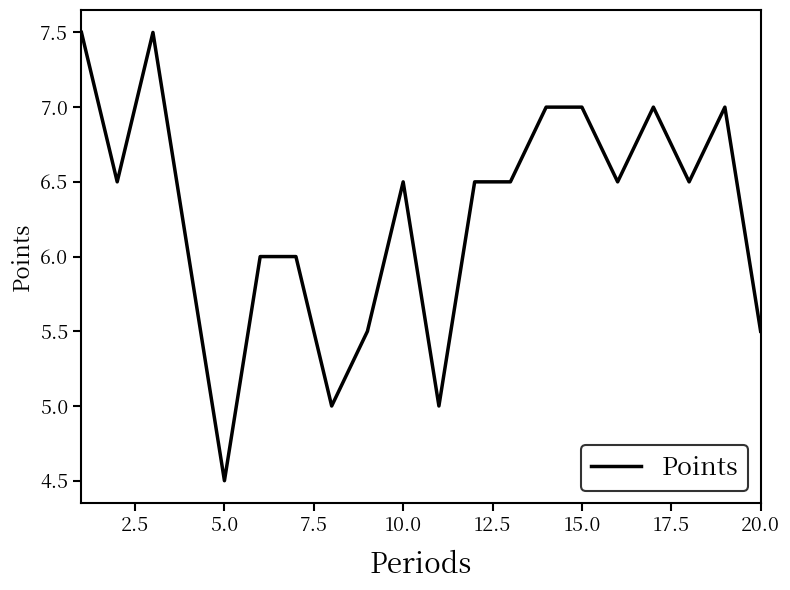

What is the minimum value shown in the chart?

4.5